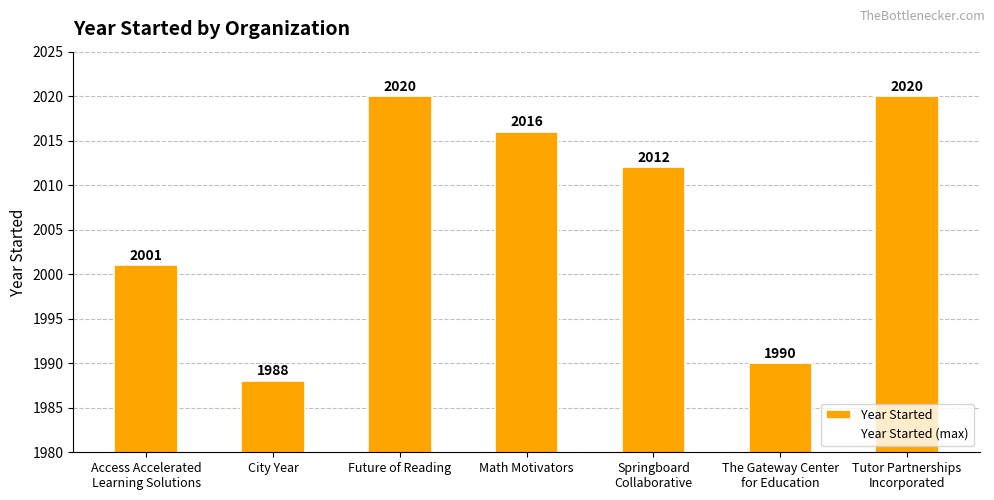

The chart shows a value of 980 at City Year. True or false?

False